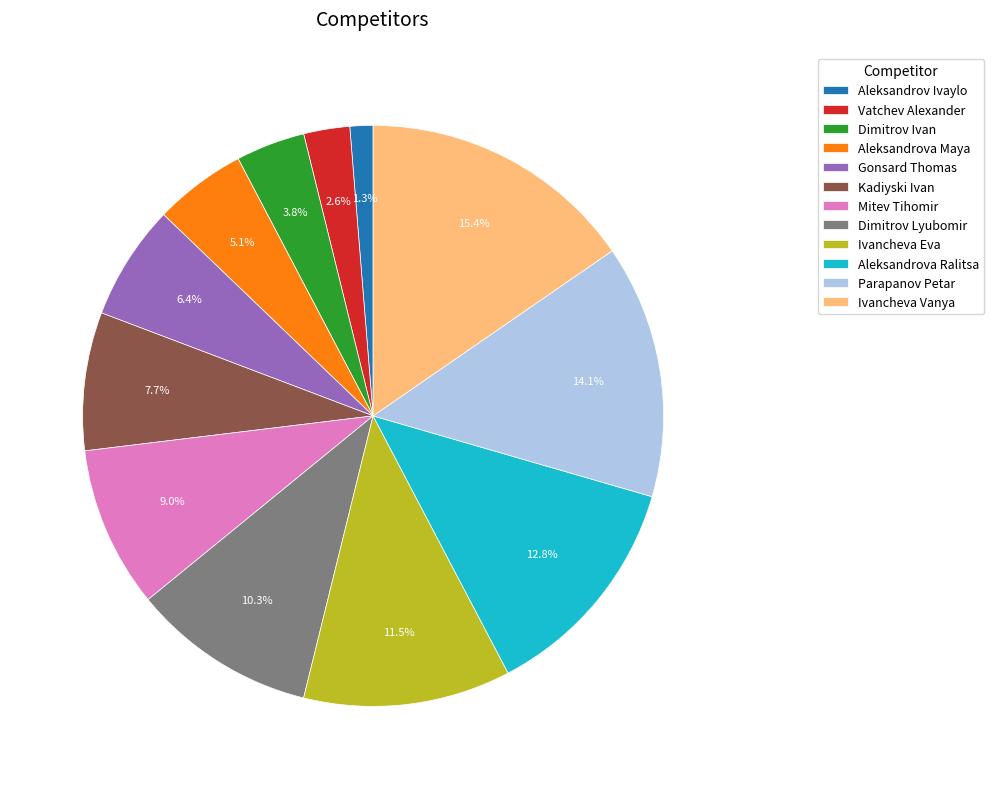

Count the number of slices in the pie.

12